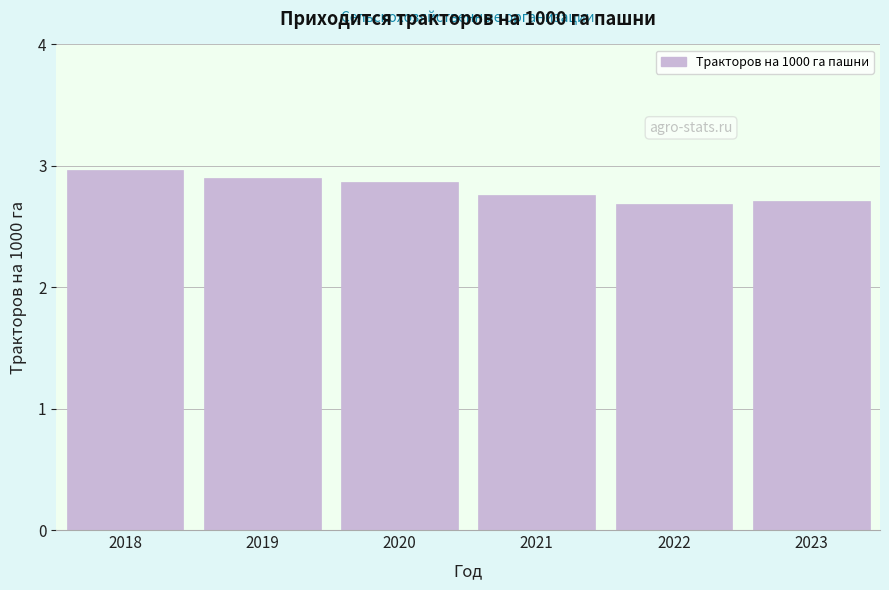

Read the value at 2022.

2.7